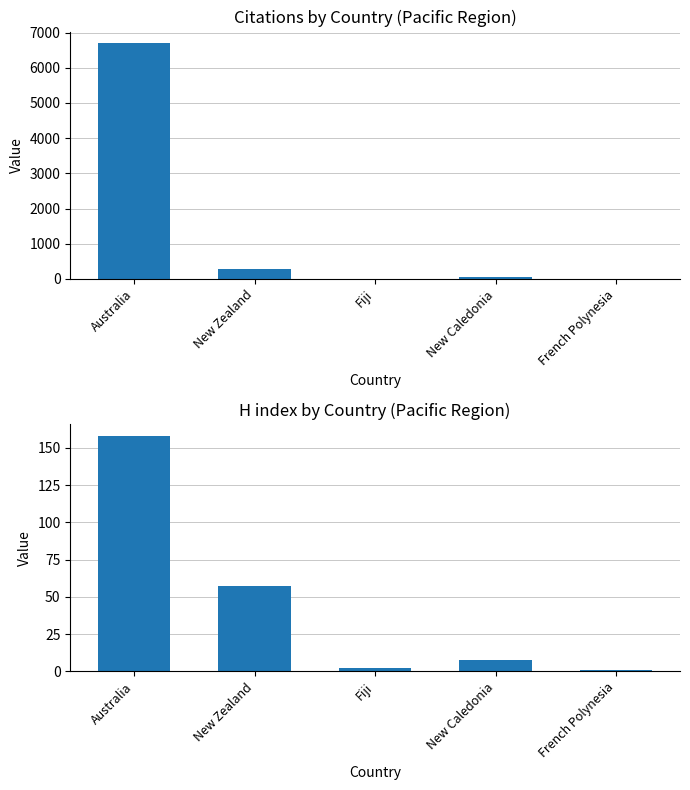

What is the sum of the H index values at Fiji and Australia?

160